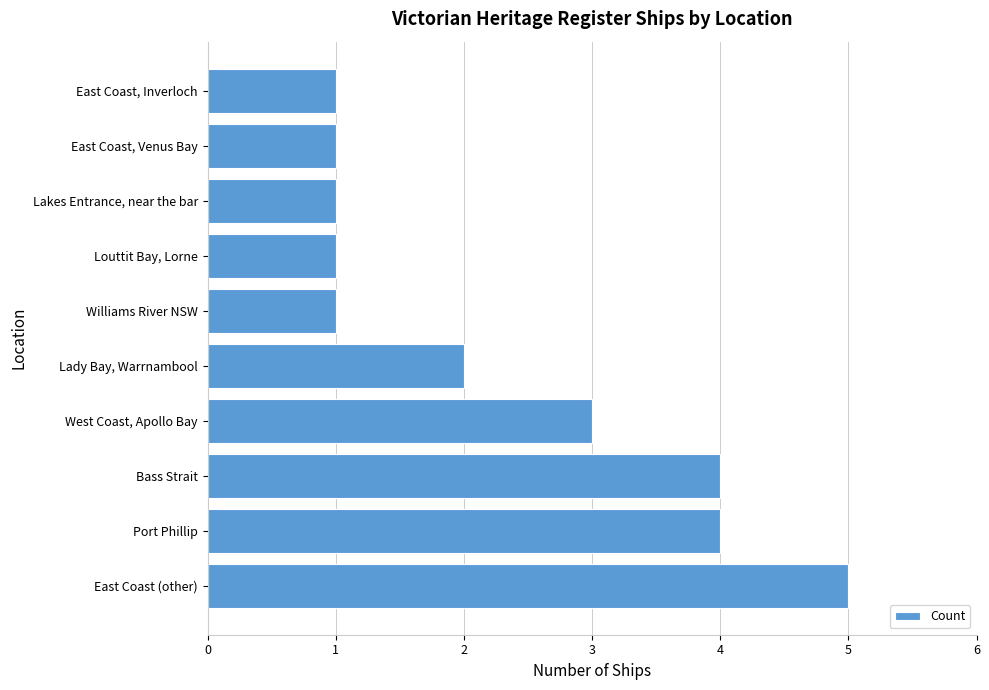

What is the change in value from Bass Strait to Louttit Bay, Lorne?

-3